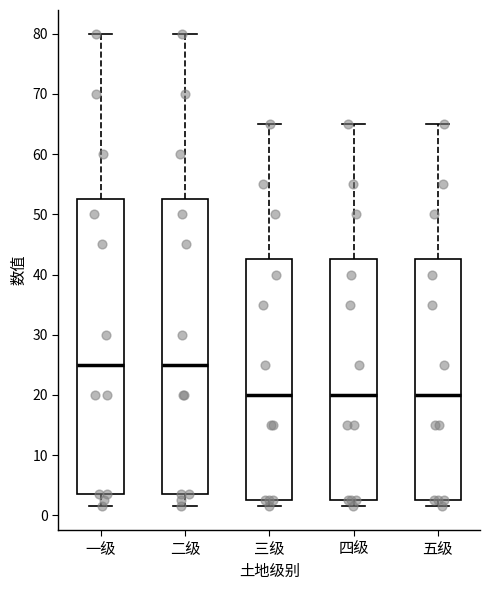

Where does the median line of the box for 五级 sit on the y-axis? The values are not printed on the chart, so give them approximately, as read against the axis.

20